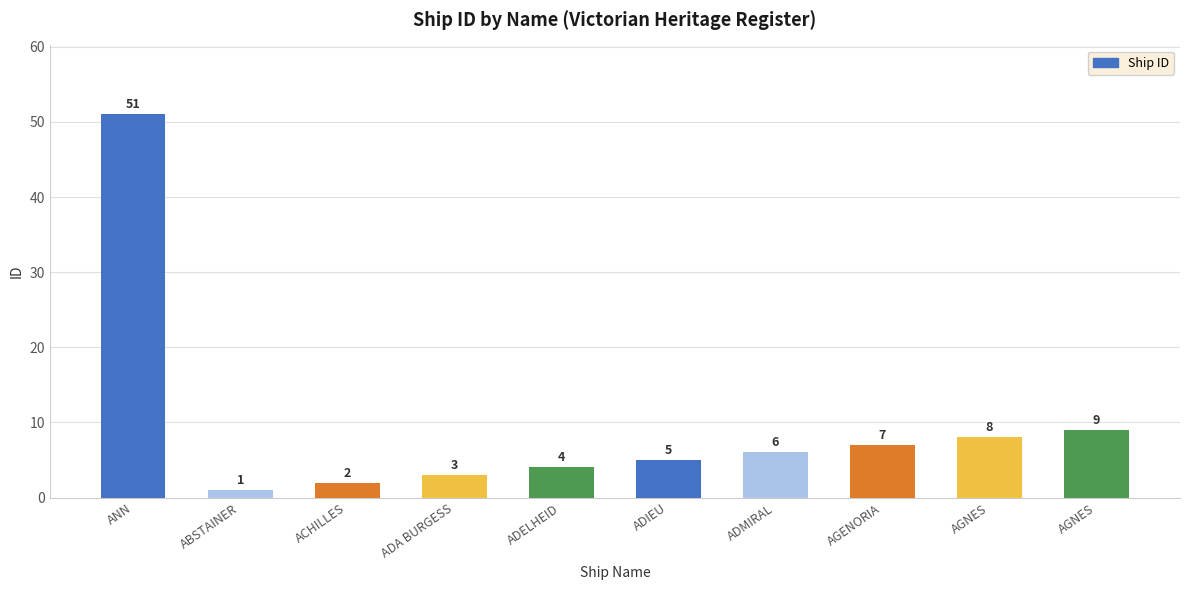

Count the number of data series in this chart.

1